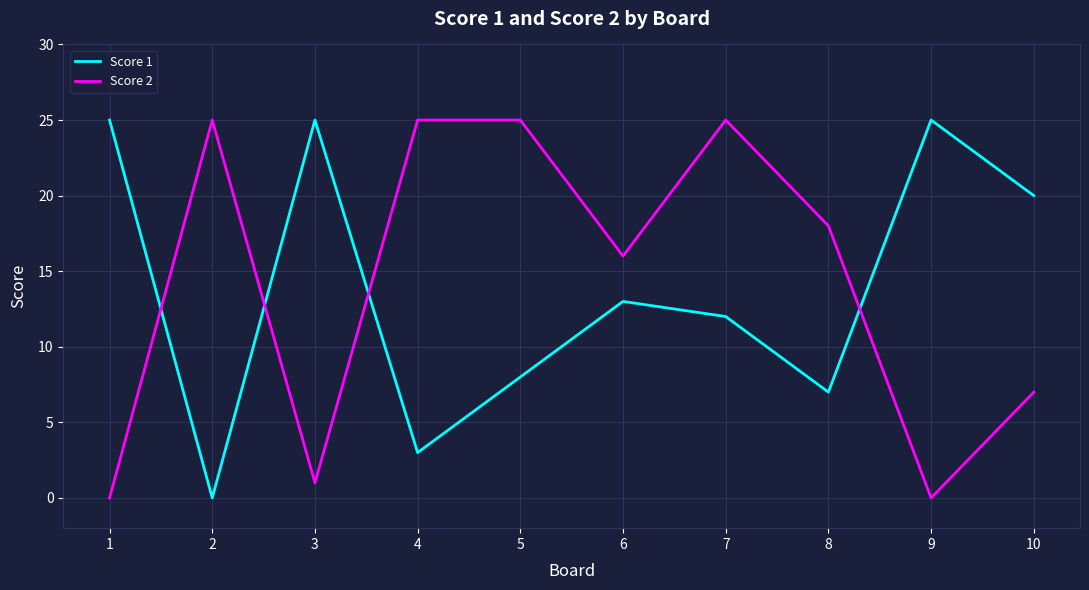

Reading right to left, list all the values displayed in this chart.

Score 1: 10=20	9=25	8=7	7=12	6=13	5=8	4=3	3=25	2=0	1=25
Score 2: 10=7	9=0	8=18	7=25	6=16	5=25	4=25	3=1	2=25	1=0